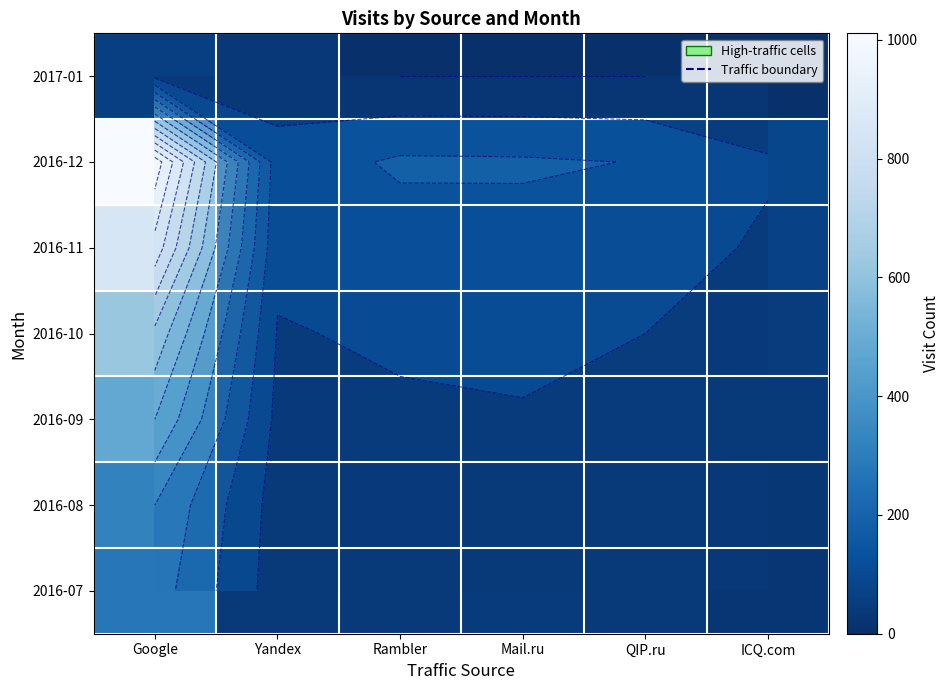

Rank the categories by 2017-01 value from highest to lowest.

Google, Yandex, ICQ.com, Rambler, Mail.ru, QIP.ru